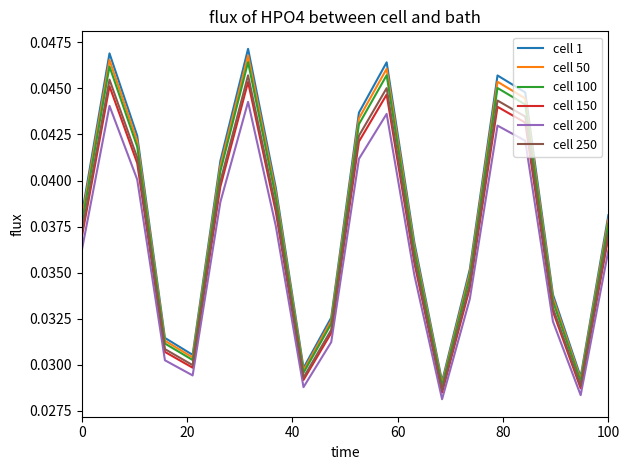

Which series has the widest spread of values?

cell 1